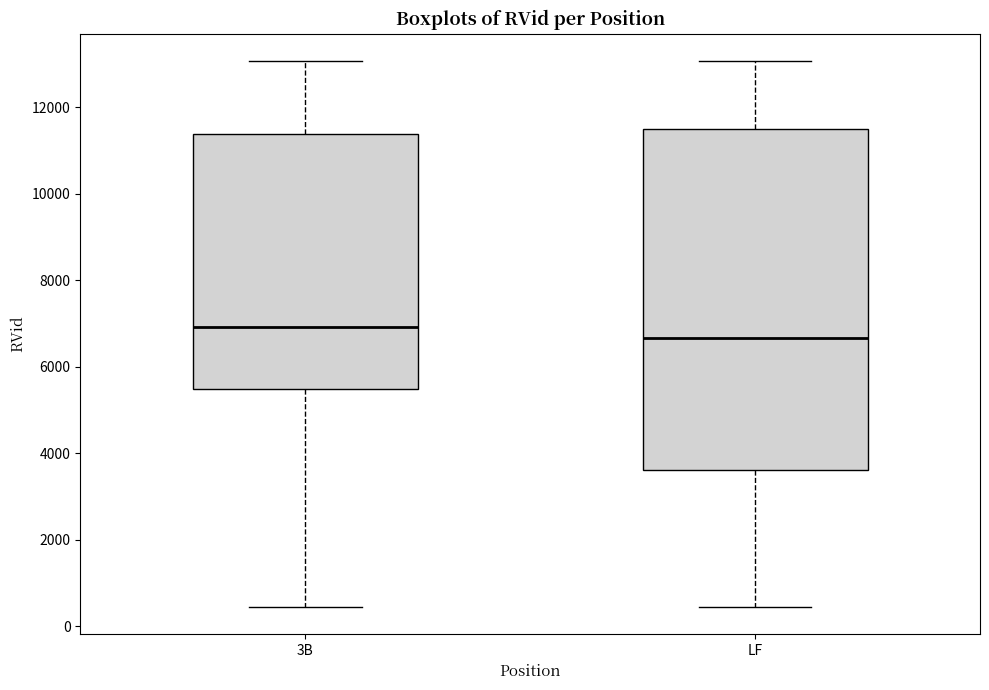

Reading left to right, transcribe this box plot: for each box, give where its median line is, the range the box spans, and where its two whiskers end, as read against the y-axis. The values are not printed on the chart, so give them approximately, as read against the axis.

3B: median 7000, box 5400 to 11400, whiskers 400 to 13000
LF: median 6600, box 3600 to 11400, whiskers 400 to 13000